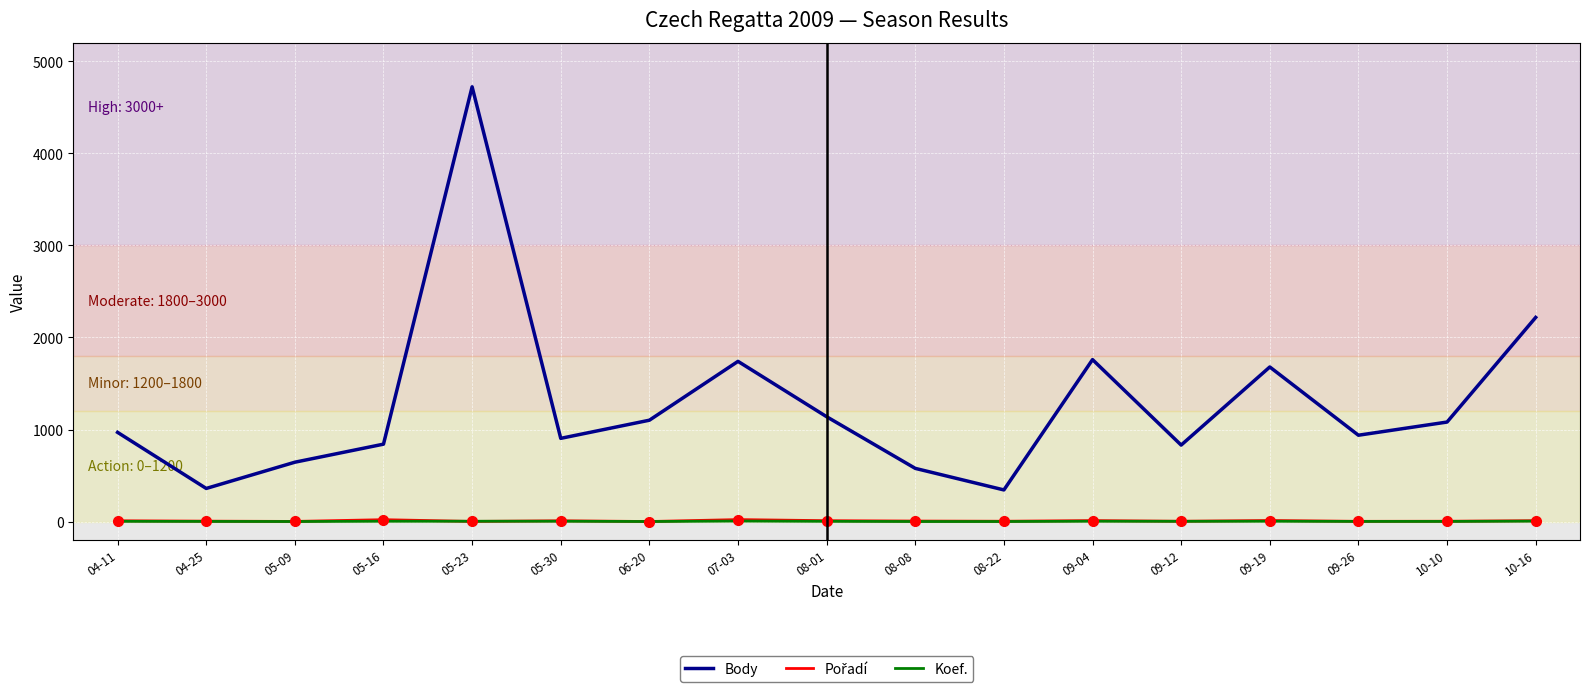

Which series has the largest total across all categories?

Body